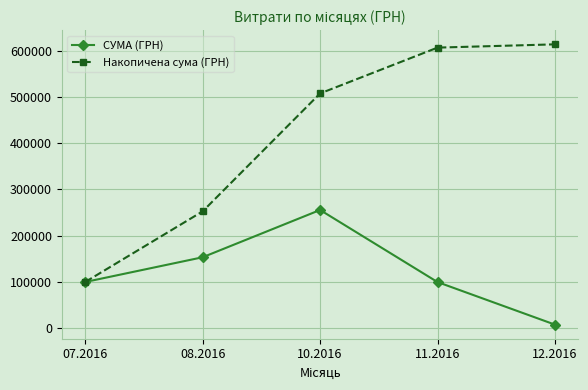

Which series has the largest range (max minus min)?

Накопичена сума (ГРН)